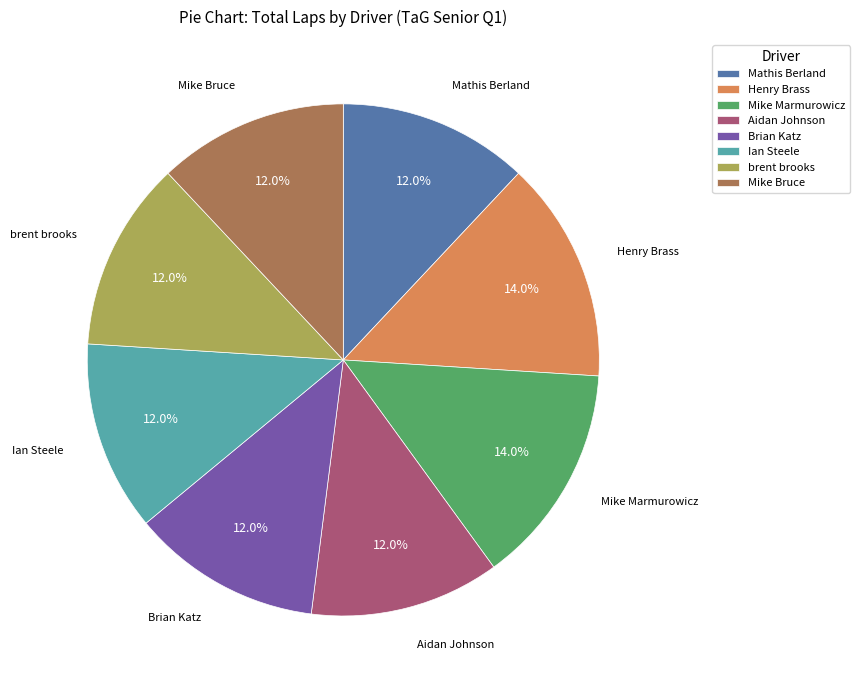

How many segments does this pie chart have?

8